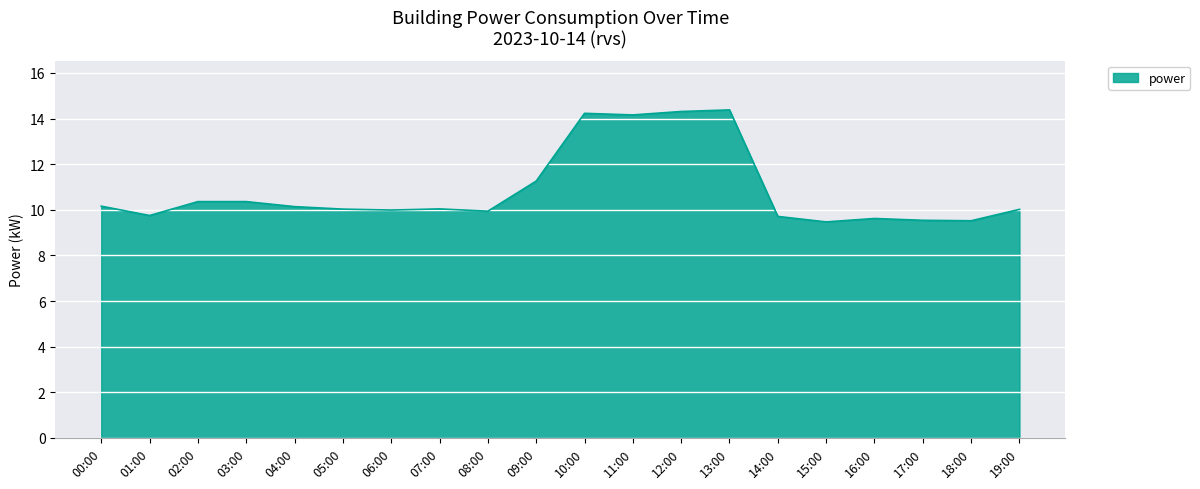

Which has a higher value, 07:00 or 02:00?

02:00